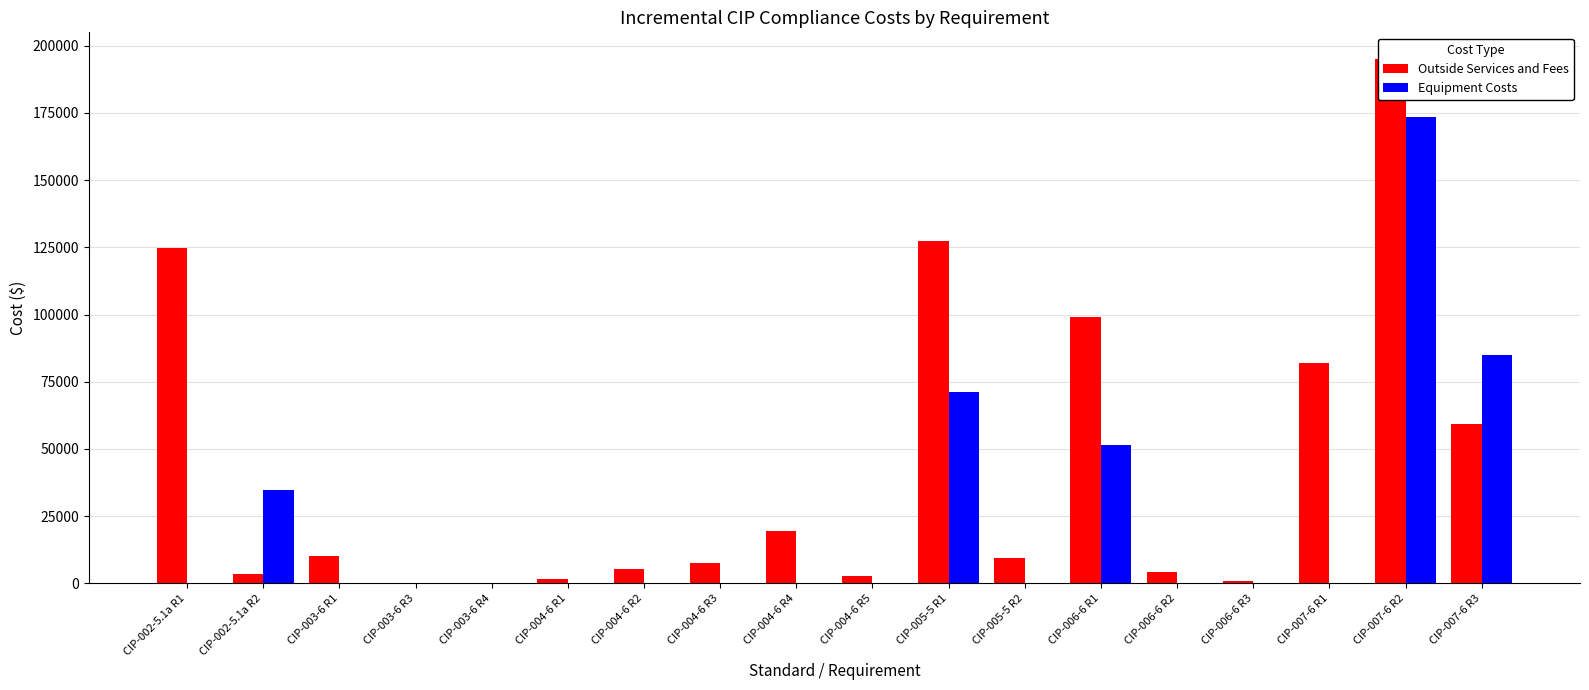

The value of Outside Services and Fees at CIP-005-5 R2 is 4230. True or false?

False